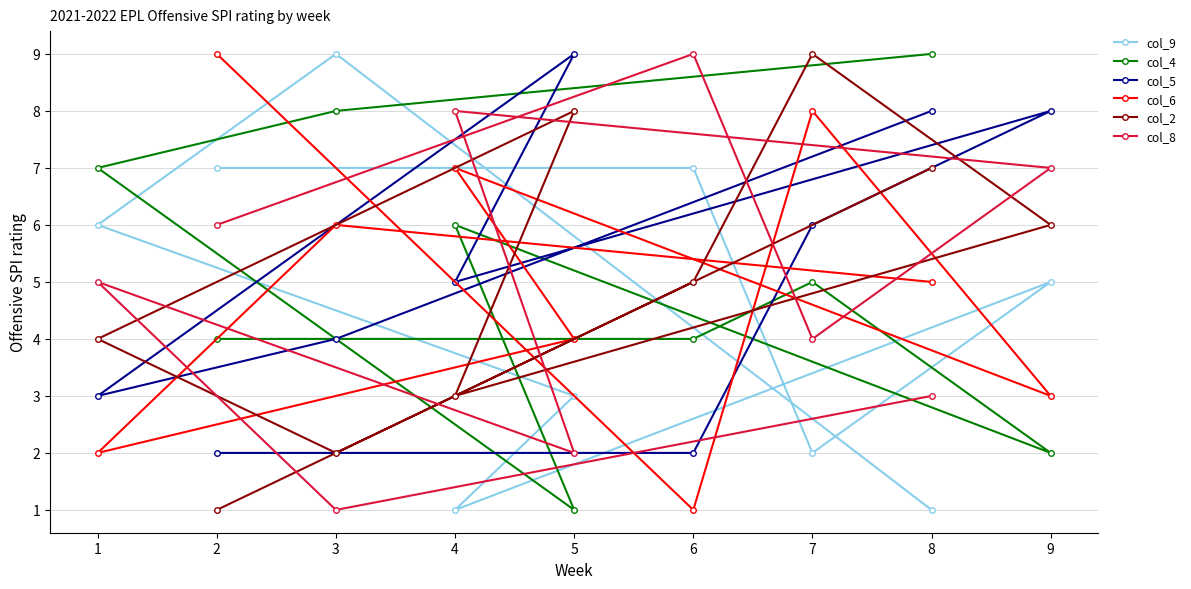

How many times do col_2 and col_5 cross each other?

4